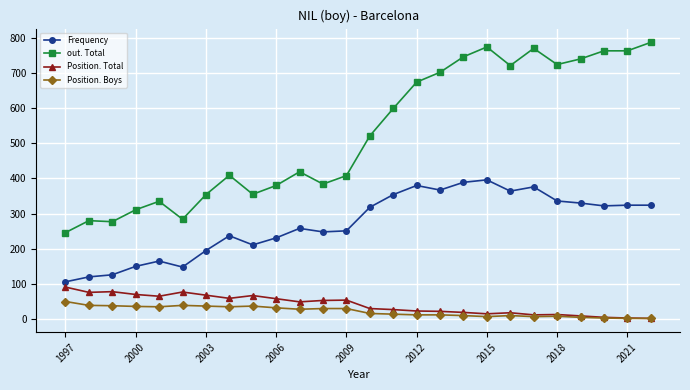

Which series has the largest total across all categories?

out. Total